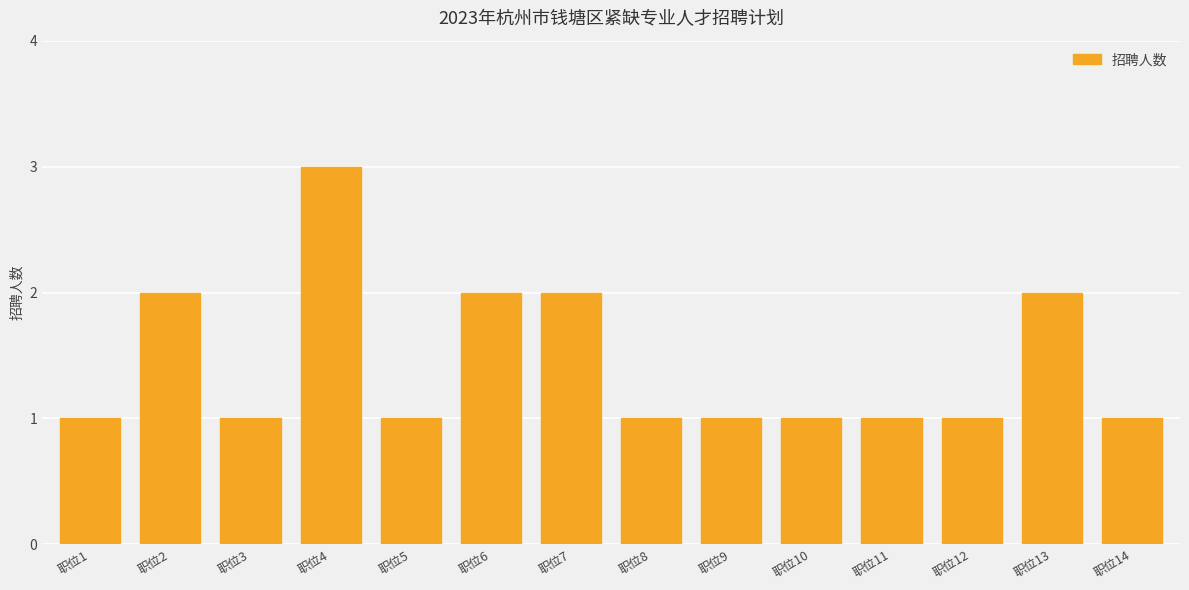

Which category has the highest value across all series?

职位4